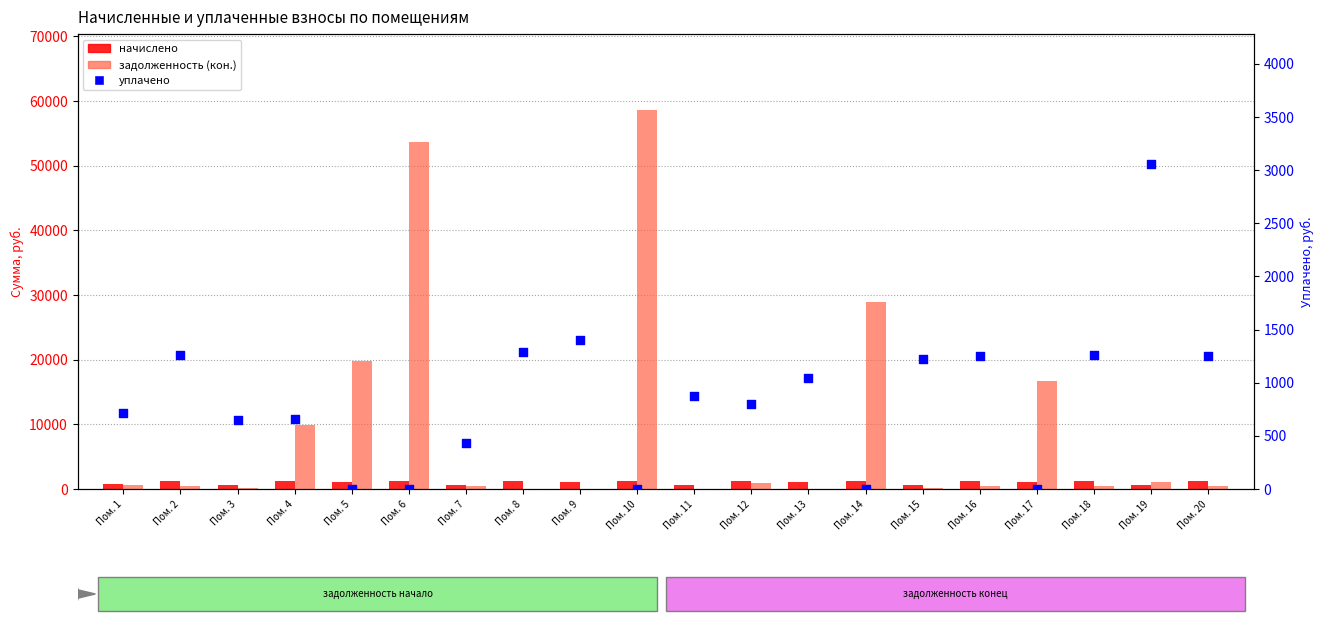

Which series has the largest total across all categories?

задолженность (кон.)